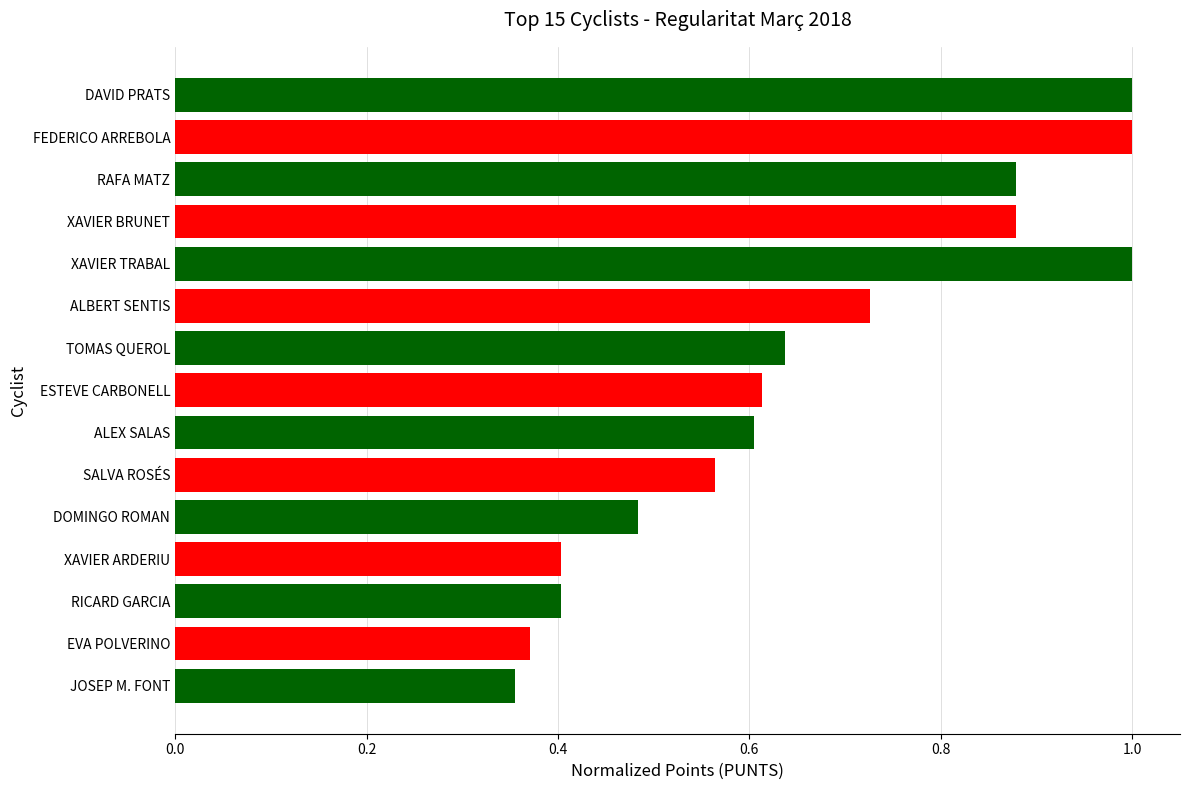

Between EVA POLVERINO and SALVA ROSÉS, which is larger?

SALVA ROSÉS